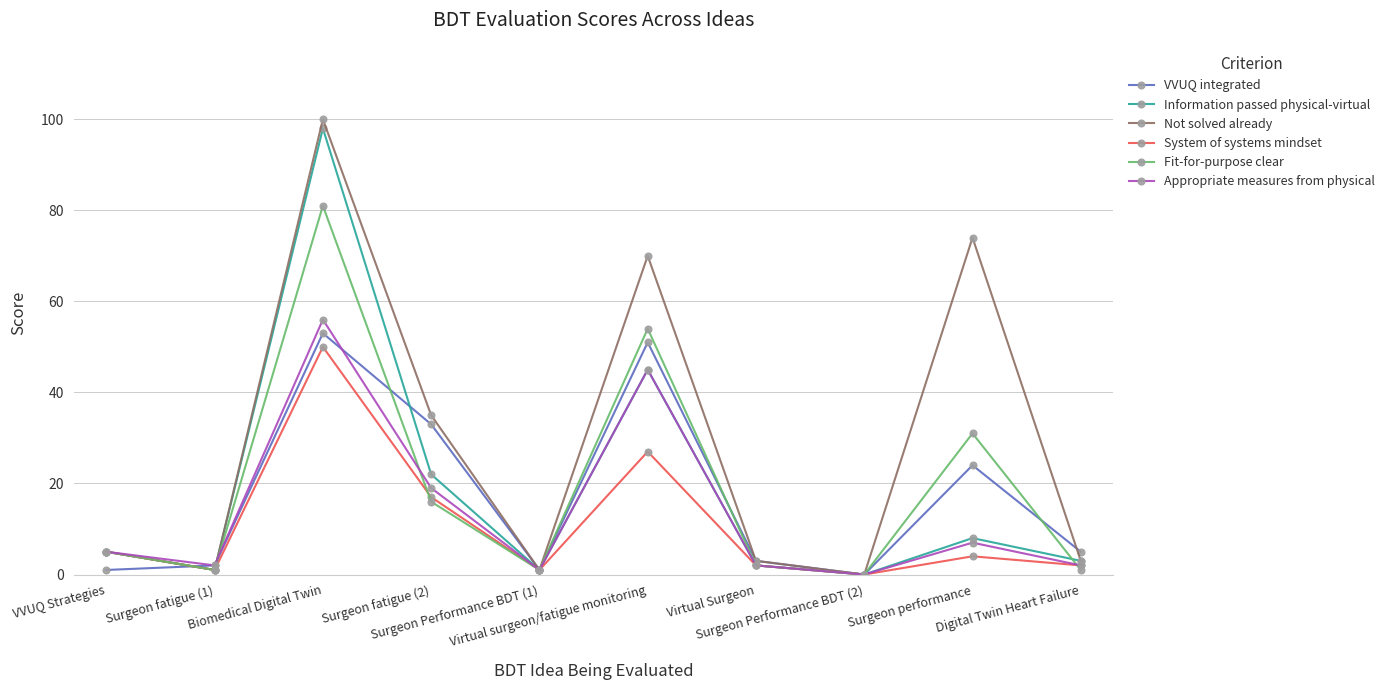

Does the chart display data point markers on the line(s)?

Yes